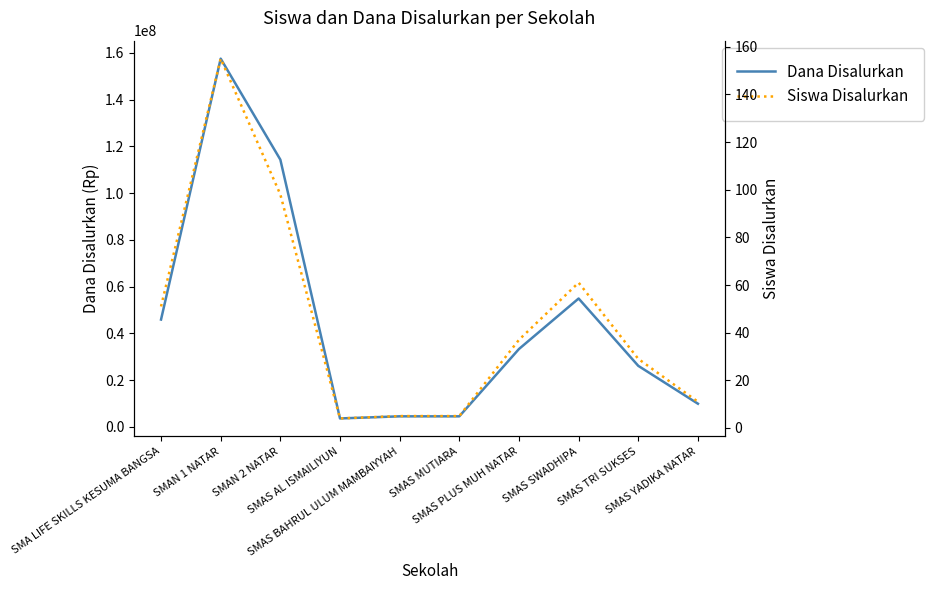

What are all the series names shown in the legend?

Dana Disalurkan, Siswa Disalurkan